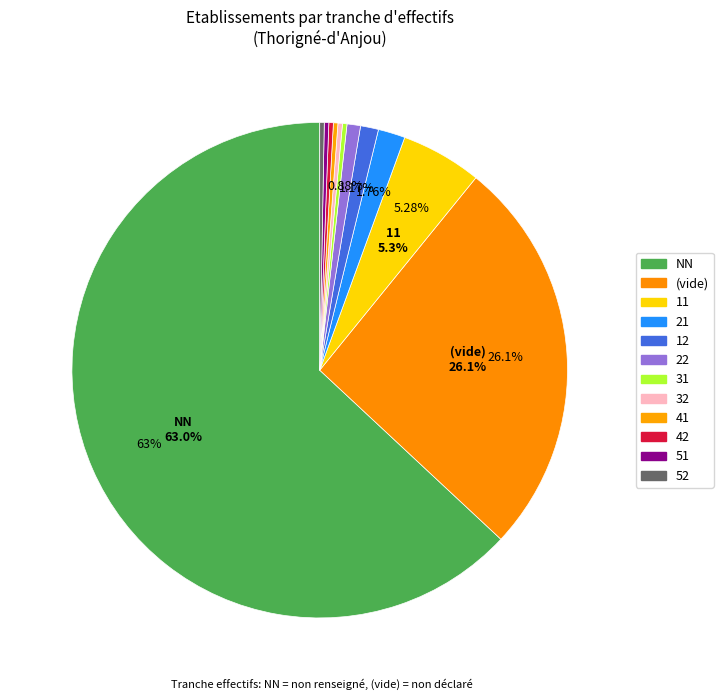

How many slices are in this pie chart?

12